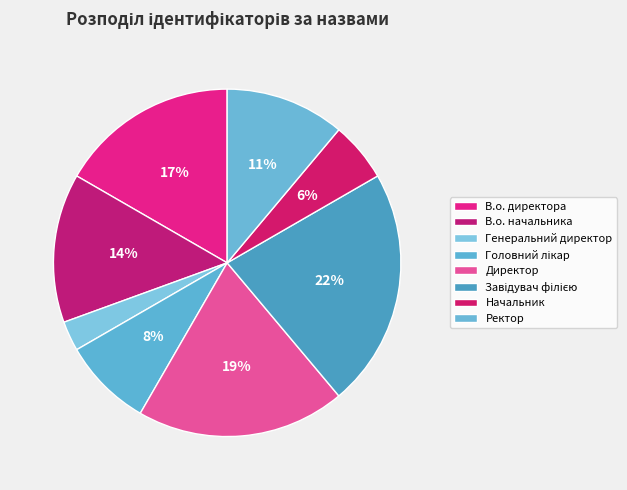

To the nearest percent, what is the difference between the largest and smallest slice percentages?

19%